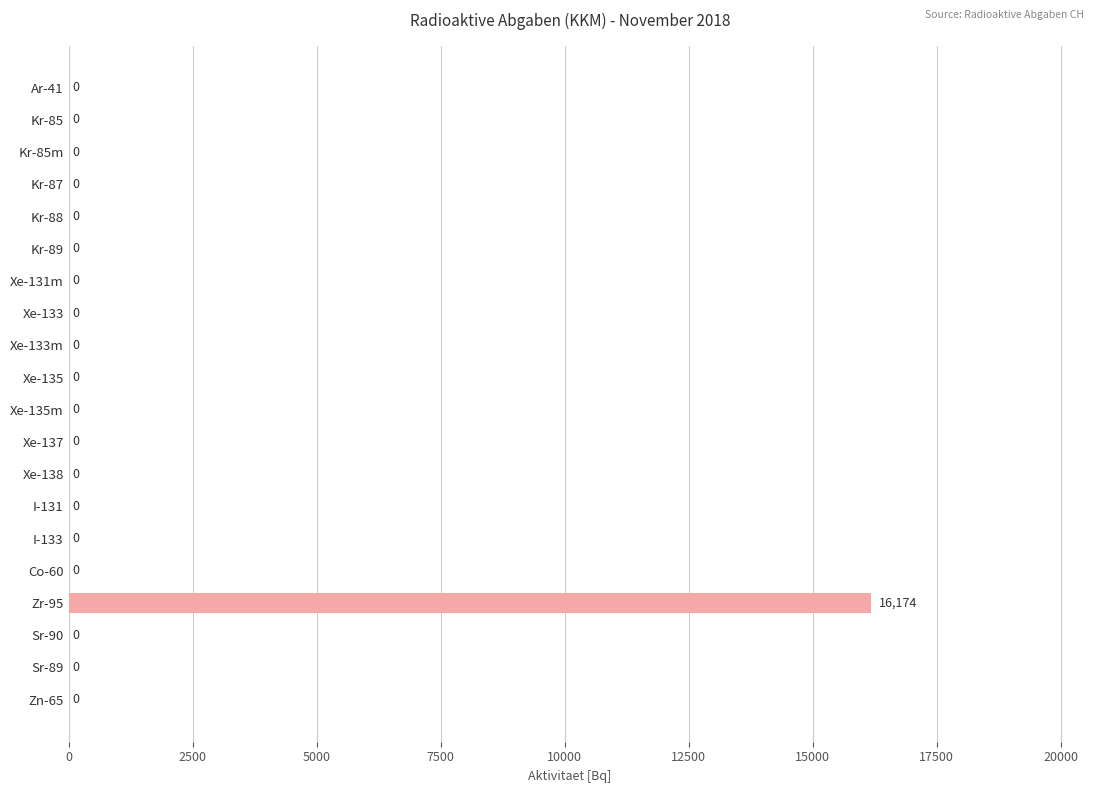

Is it true that the value at Kr-88 is 7096.5?

False